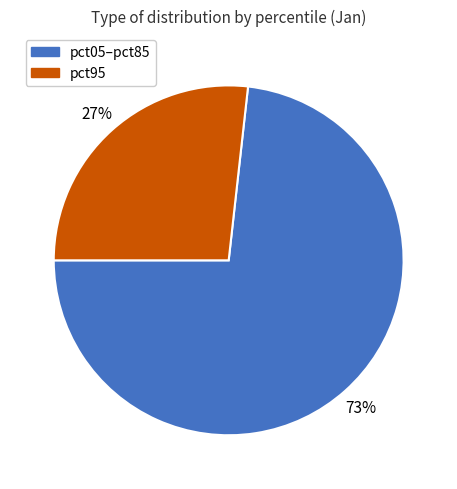

Which category has the biggest portion of the pie?

pct05–pct85